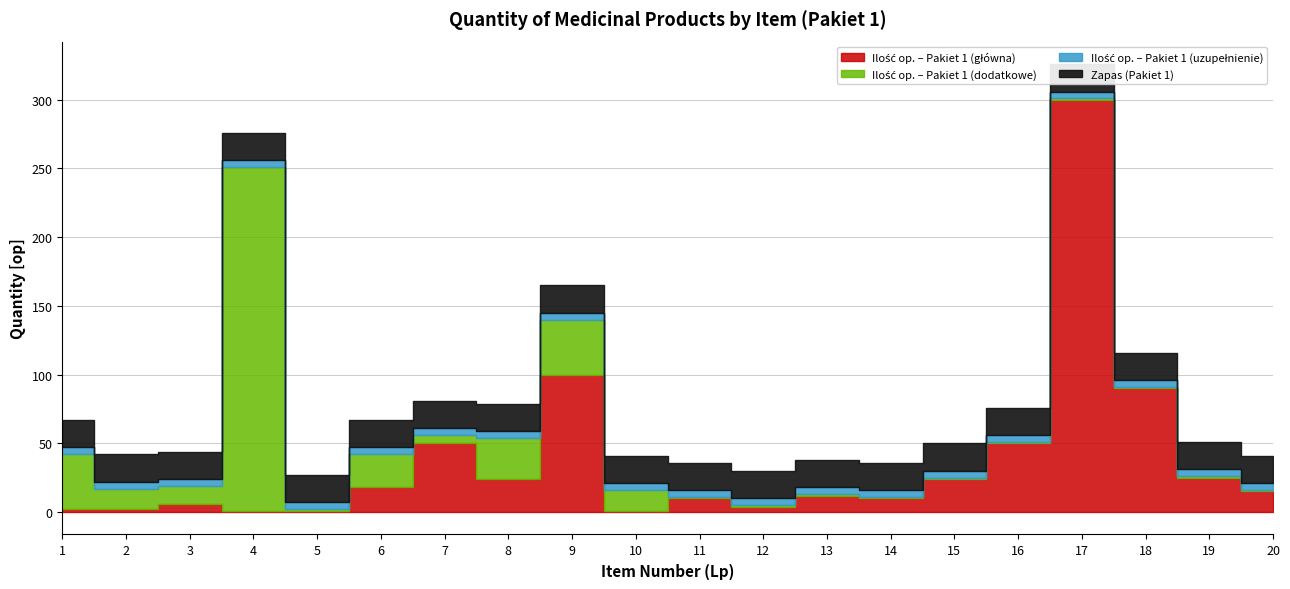

Where does the Ilość (op) series first go above 15?

6